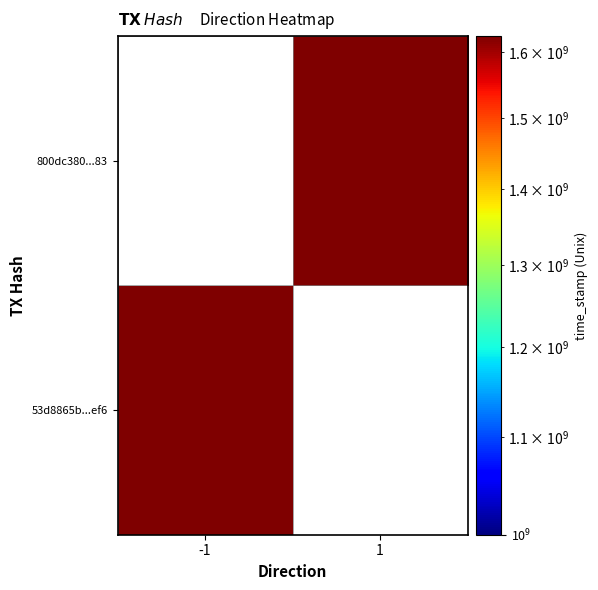

The value of 800dc380...83 at 1 is 1624692553.0. True or false?

True